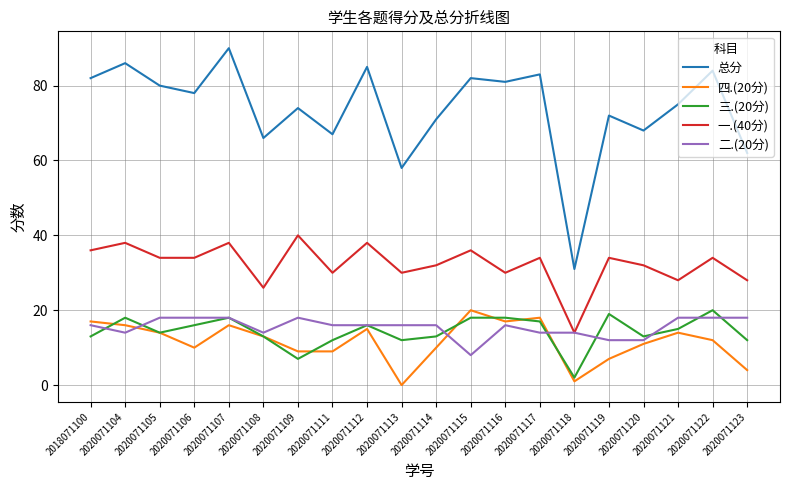

What are all the series names shown in the legend?

总分, 四.(20分), 三.(20分), 一.(40分), 二.(20分)